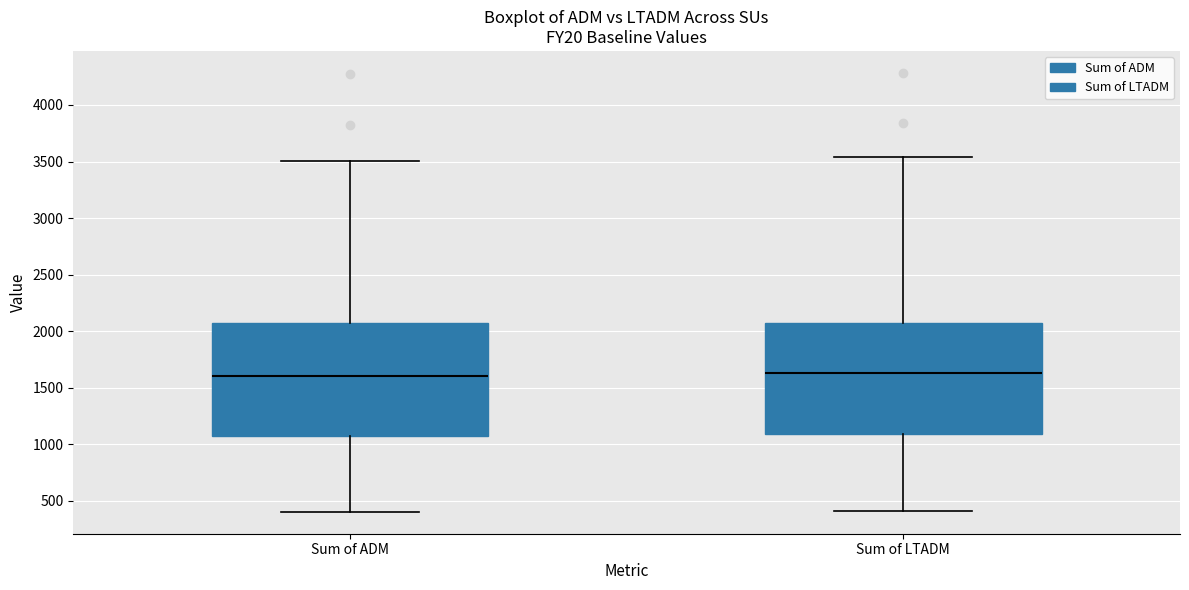

Where does the upper whisker of the box for Sum of ADM end on the y-axis? The values are not printed on the chart, so give them approximately, as read against the axis.

3500